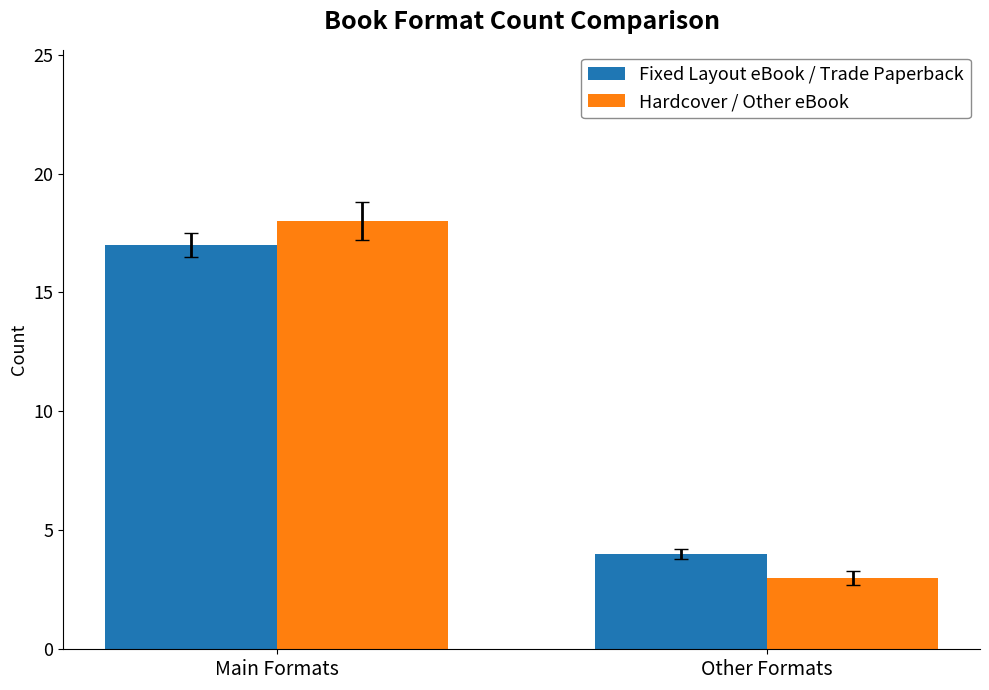

How many values in the Fixed Layout eBook / Trade Paperback series are below 17?

1